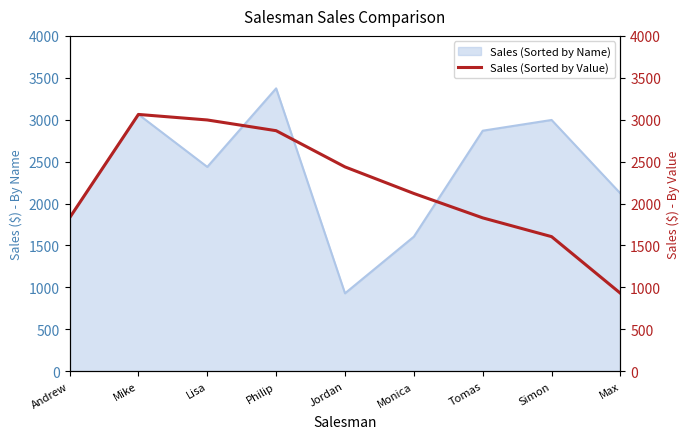

At which label does Sales (Sorted by Name) reach its minimum?

Jordan